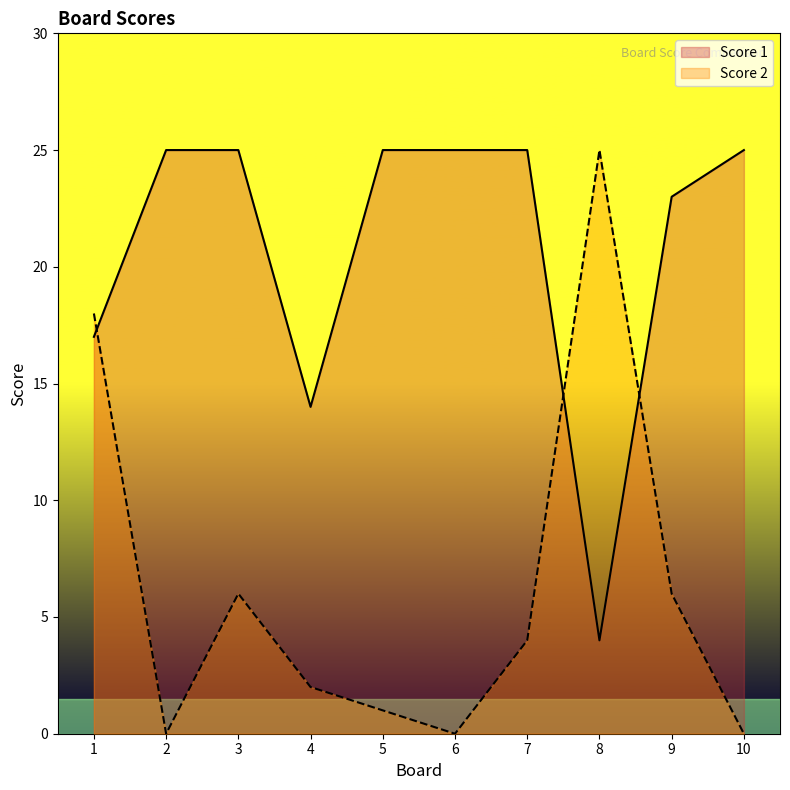

What is the total value across all series at 7?

29